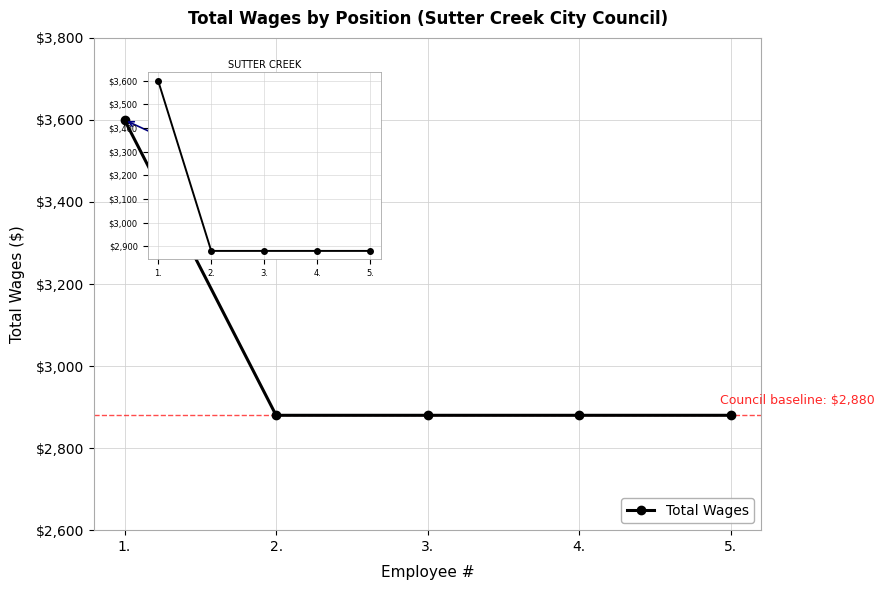

Approximately how many times larger is the value at 5. compared to 4.?

1.0